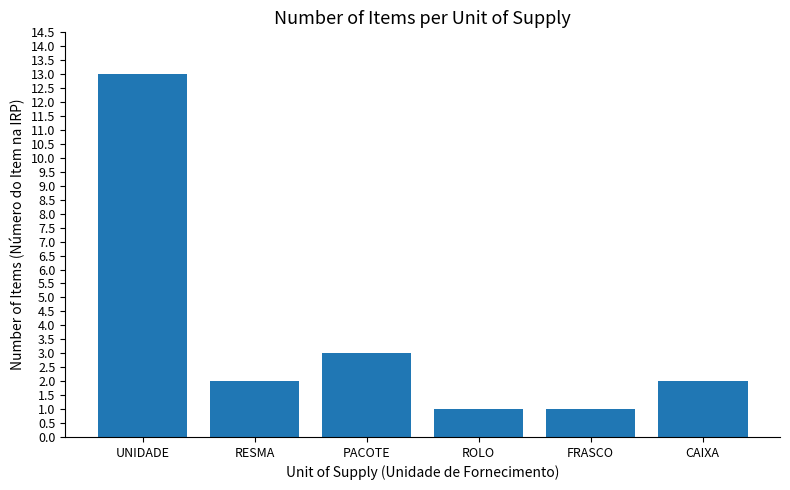

How many bars are there in total?

6